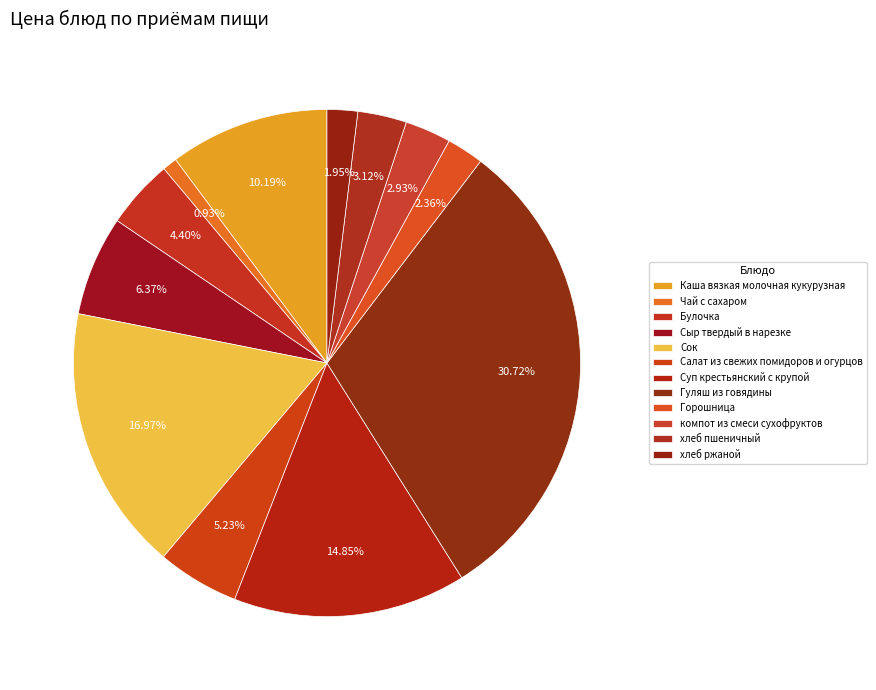

To the nearest percent, what is the difference between the Сок and Суп крестьянский с крупой slice percentages?

2%